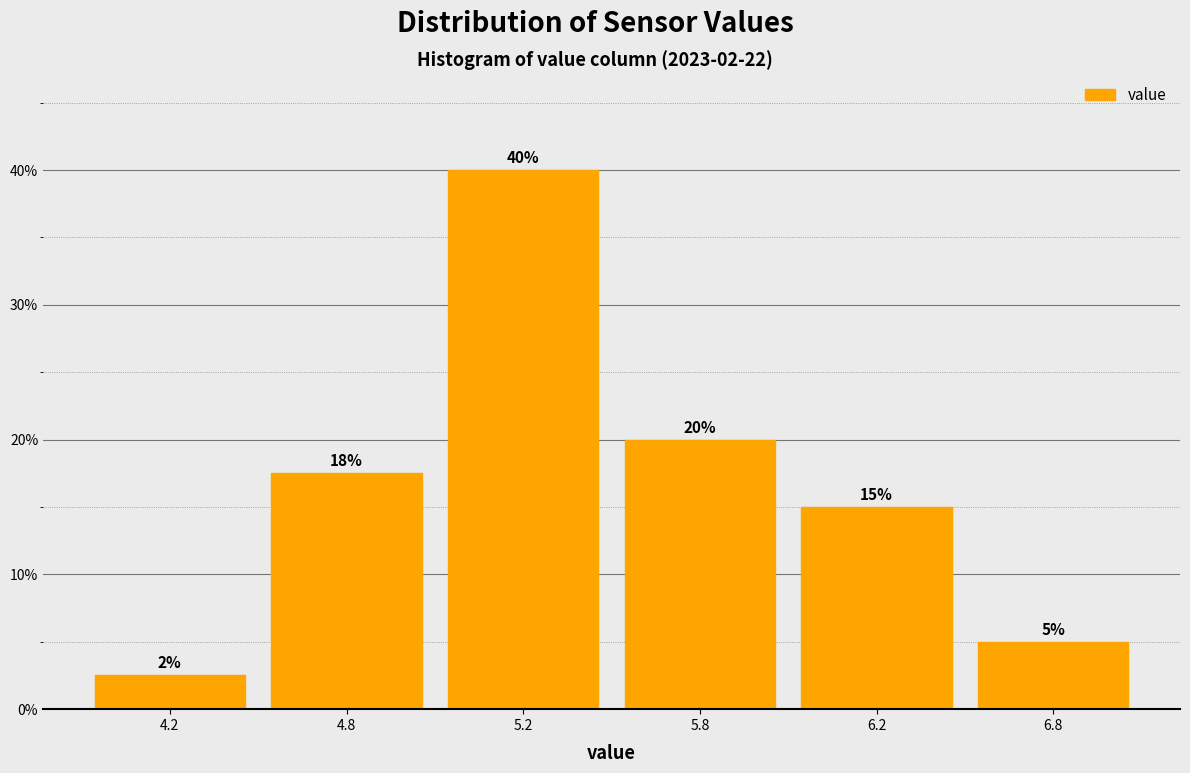

List the labels in order of value, largest first.

5.2, 5.8, 4.8, 6.2, 6.8, 4.2